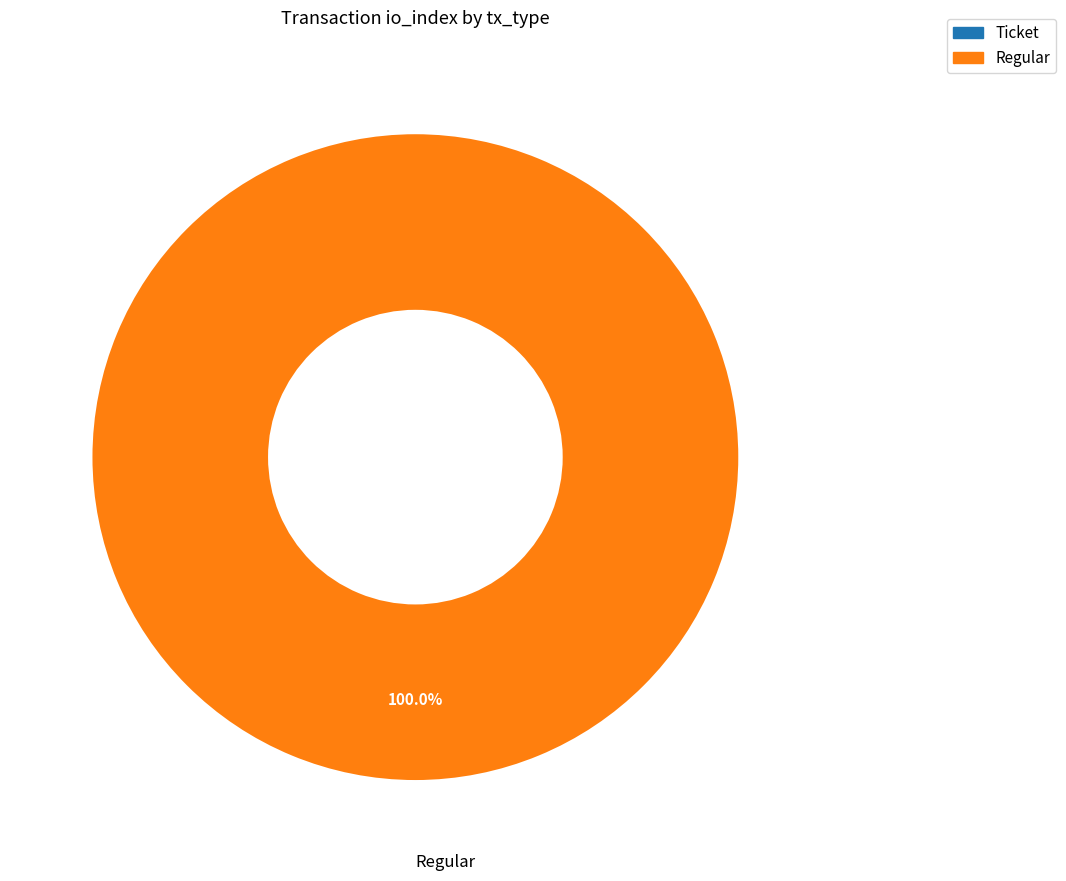

Does Ticket account for over 50% of the chart?

No